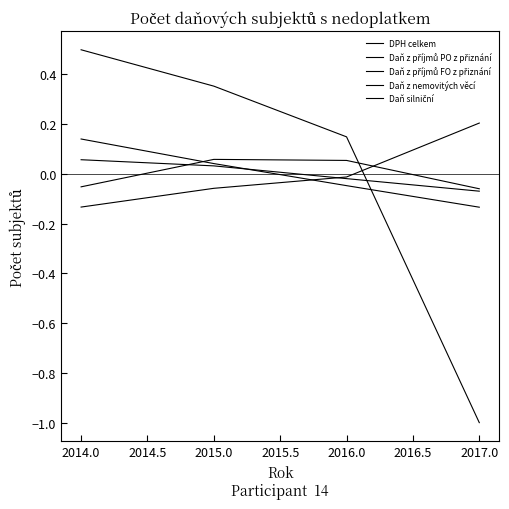

How many lines are shown in the chart?

5